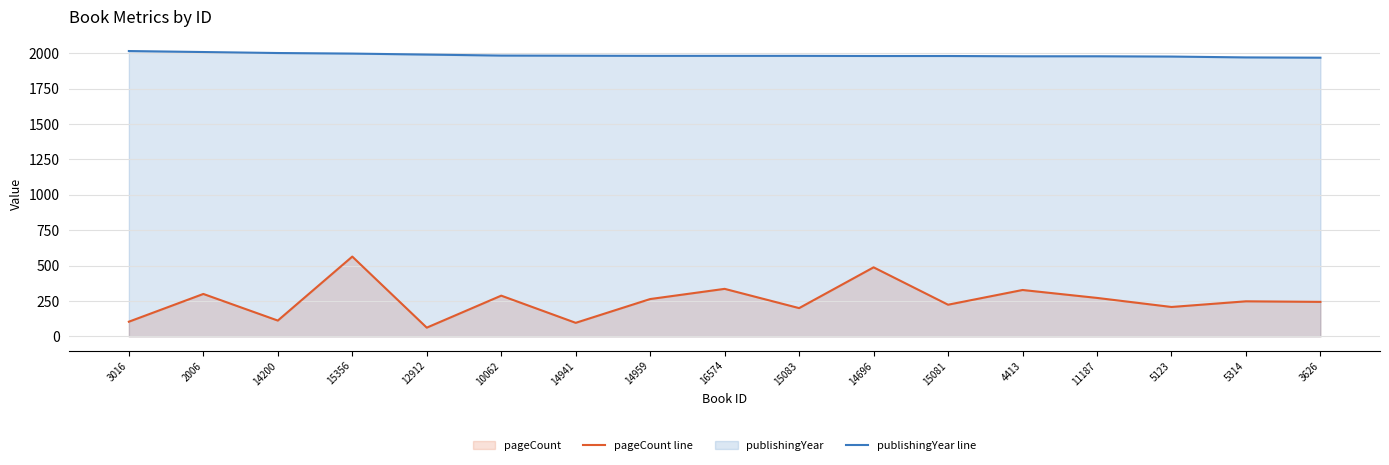

How many data points in publishingYear line are above 1982?

7